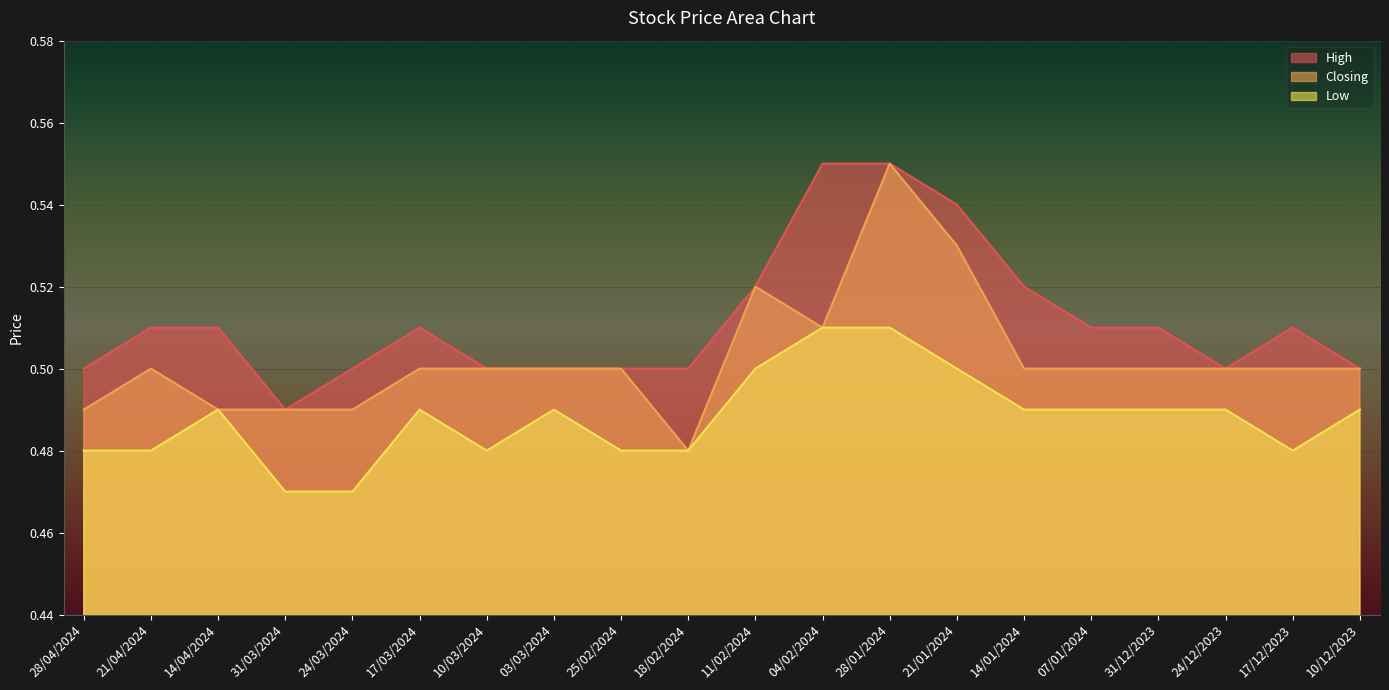

At which category is the sum across all series the highest?

28/01/2024